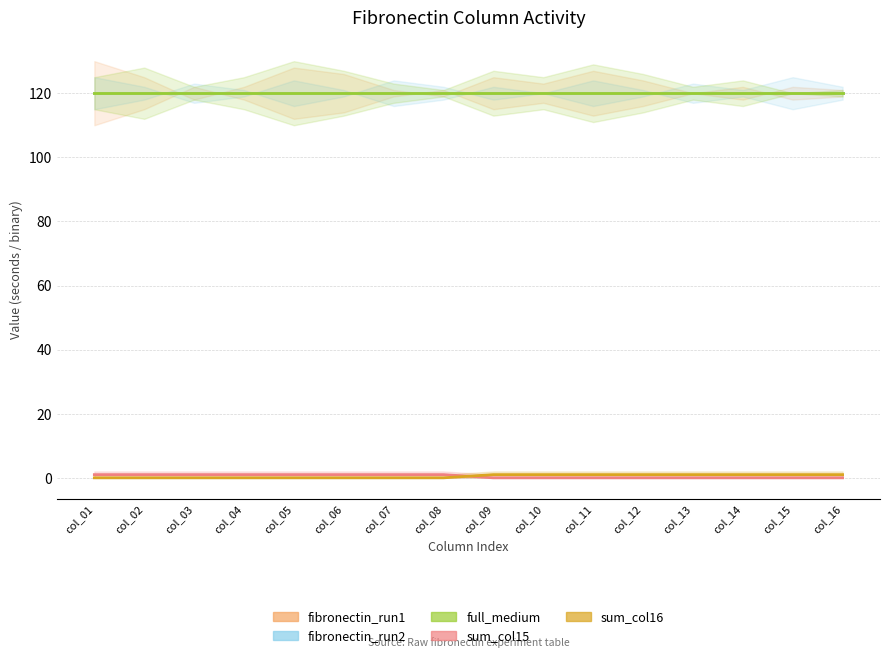

Which series has the largest range (max minus min)?

sum_col15